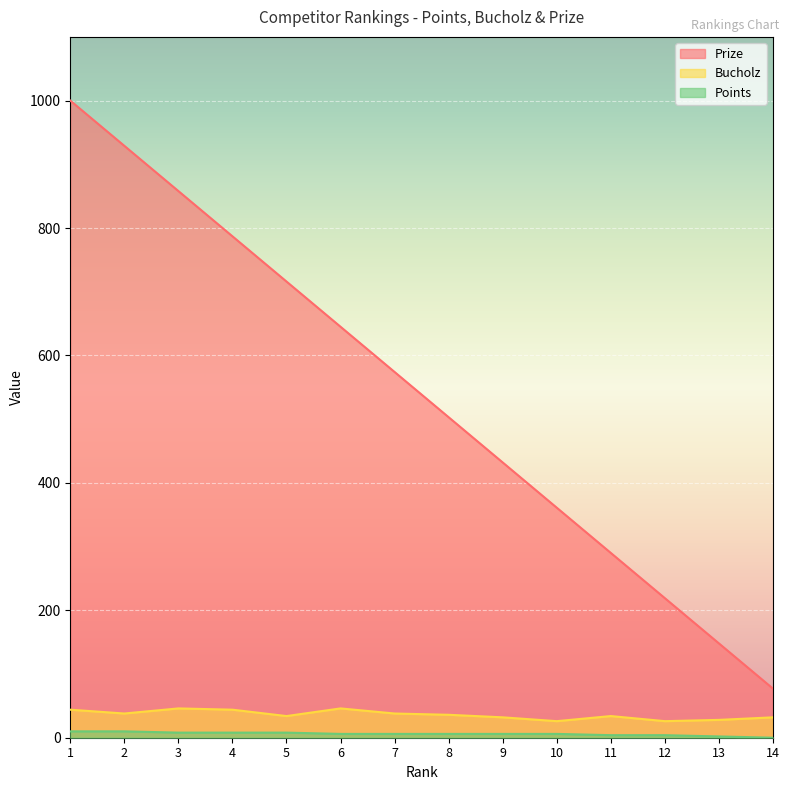

Which has a higher value, 13 or 14?

13